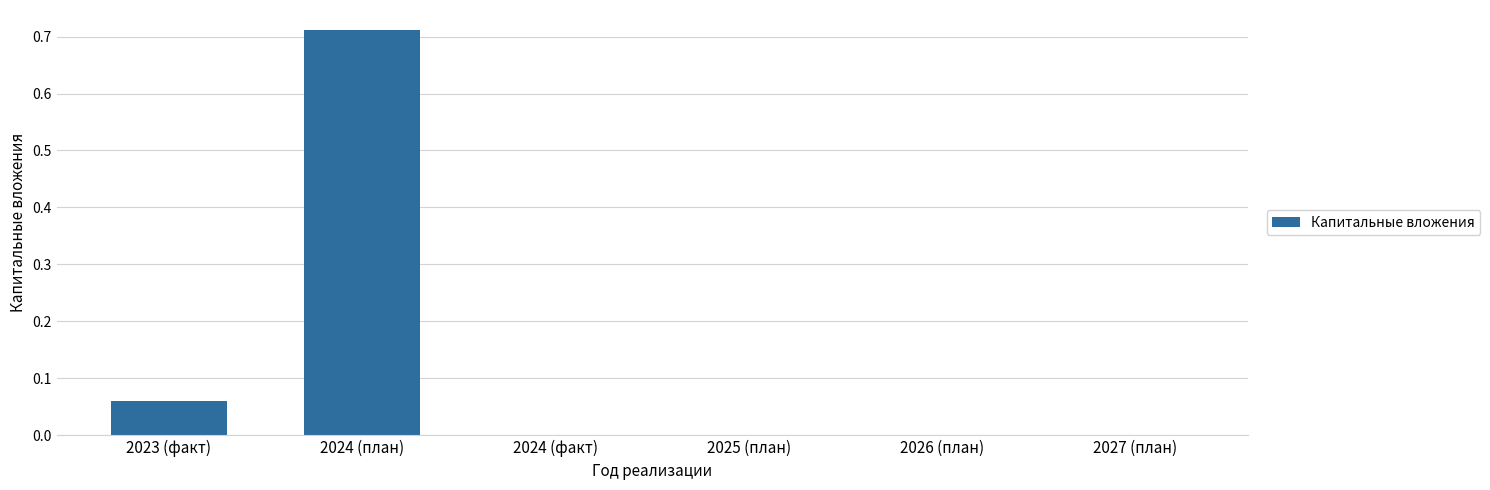

Which label corresponds to the largest value in the chart?

2024 (план)